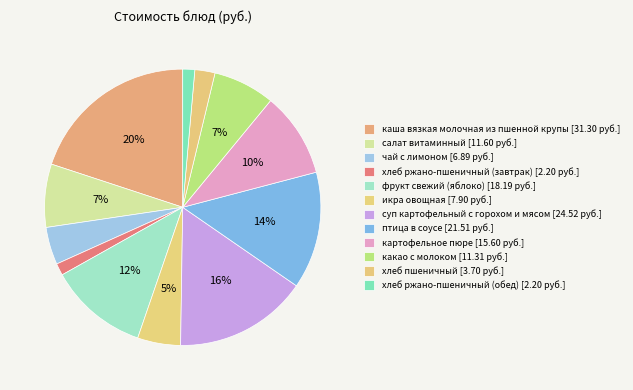

Combined, what portion of the pie is чай с лимоном and салат витаминный?

11.8%